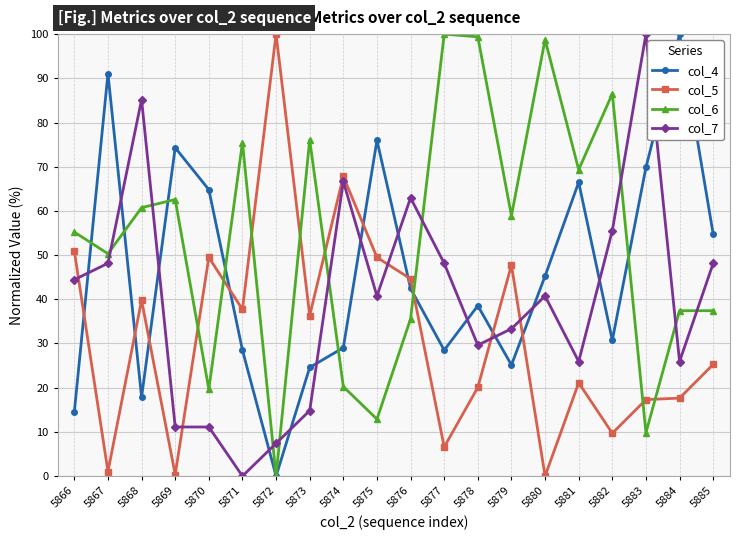

In col_4, how many points are lower than both neighbors (excluding endpoints)?

5